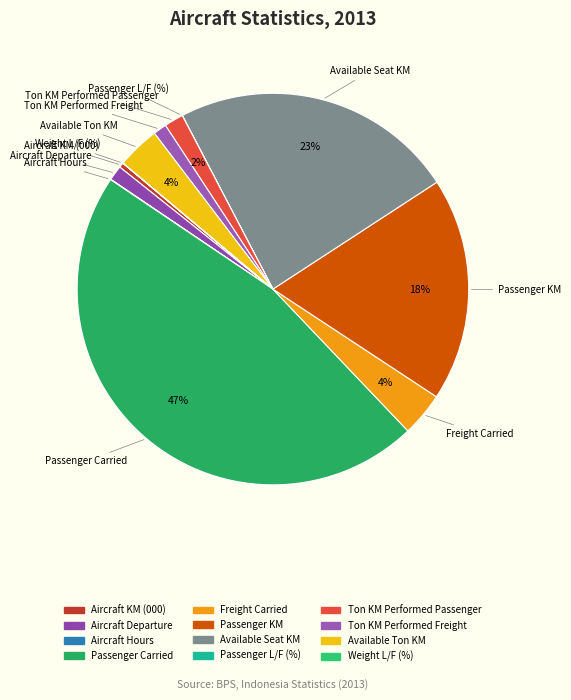

To the nearest percent, what percentage of the pie is Ton KM Performed Freight?

1%